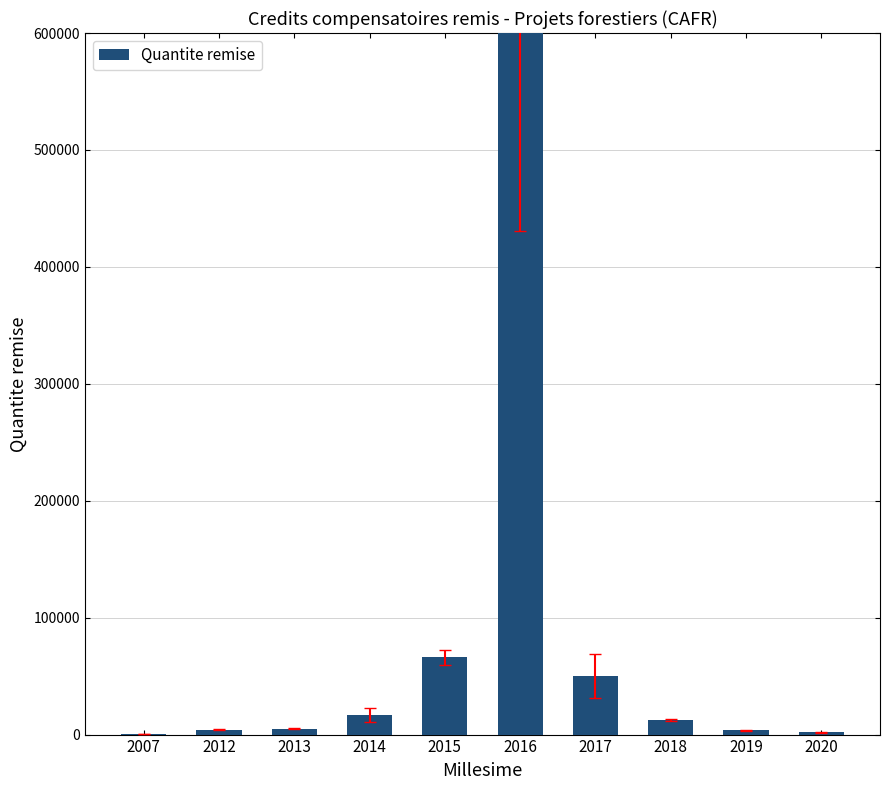

At which label does the data first exceed 12625?

2014